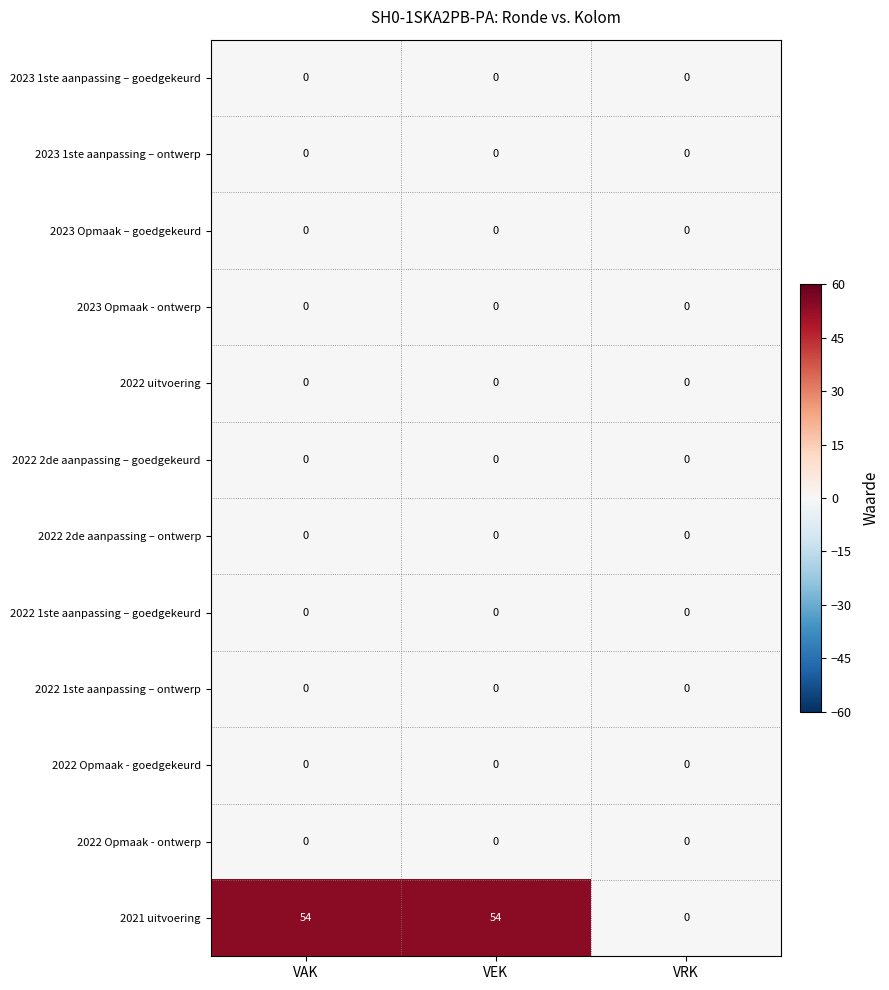

What is the total value across all series at VEK?

54